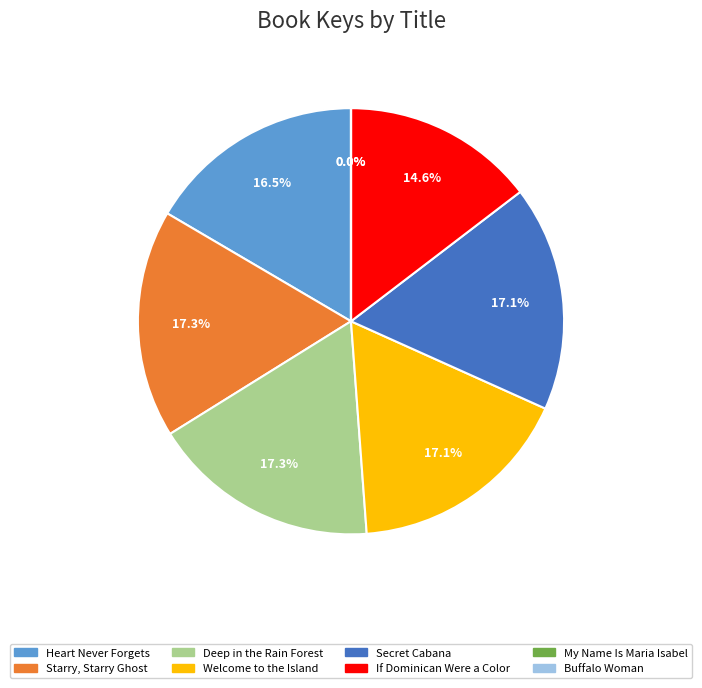

Approximately how many times larger is the value at If Dominican Were a Color compared to Starry, Starry Ghost?

0.8